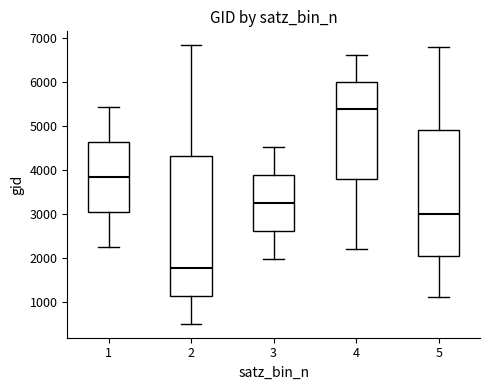

Reading left to right, transcribe this box plot: for each box, give where its median line is, the range the box spans, and where its two whiskers end, as read against the y-axis. The values are not printed on the chart, so give them approximately, as read against the axis.

1: median 3800, box 3000 to 4600, whiskers 2200 to 5400
2: median 1800, box 1200 to 4300, whiskers 500 to 6800
3: median 3300, box 2600 to 3900, whiskers 2000 to 4500
4: median 5400, box 3800 to 6000, whiskers 2200 to 6600
5: median 3000, box 2100 to 4900, whiskers 1100 to 6800